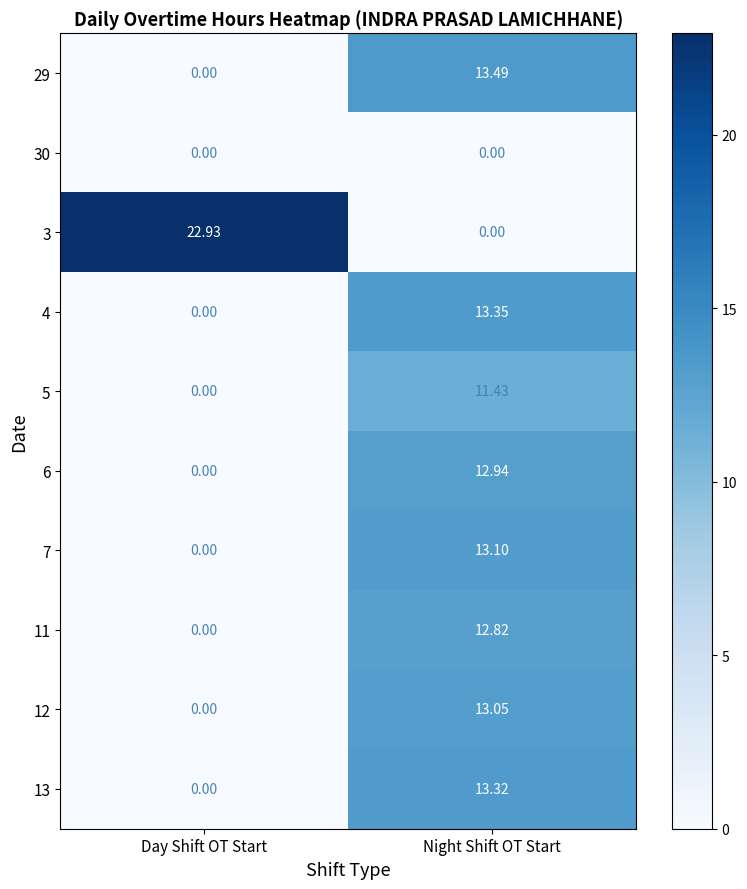

Is the value of 7 at Night Shift OT Start greater than the value of 30 at Night Shift OT Start?

Yes